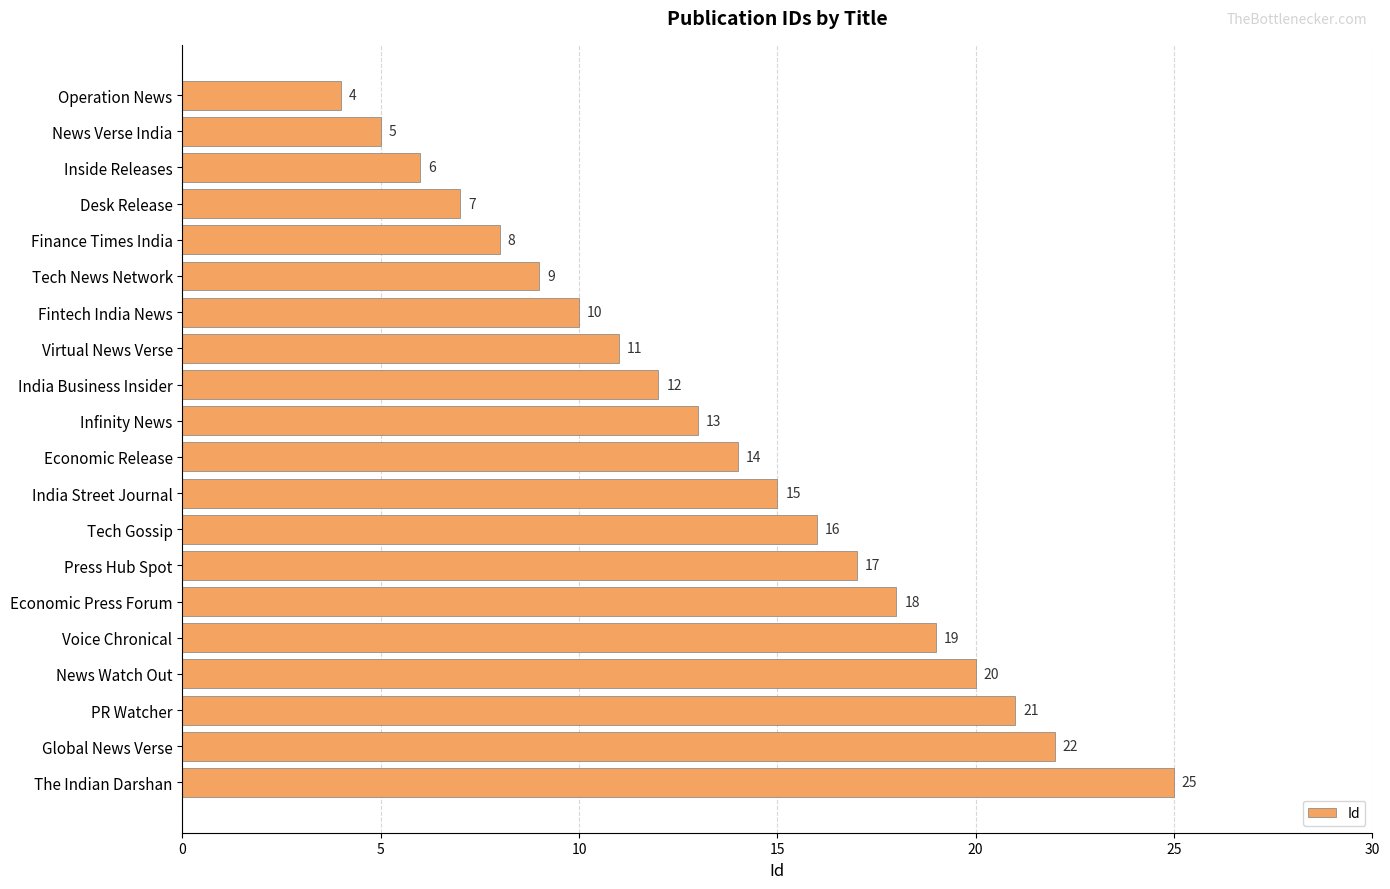

What is the greatest value displayed?

25